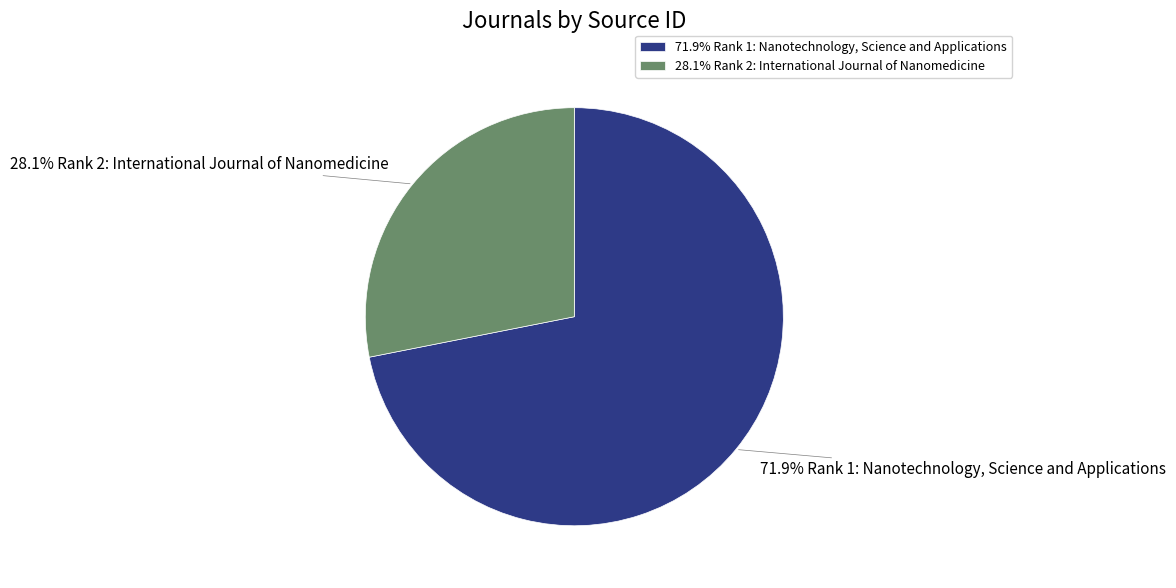

Count the number of slices in the pie.

2